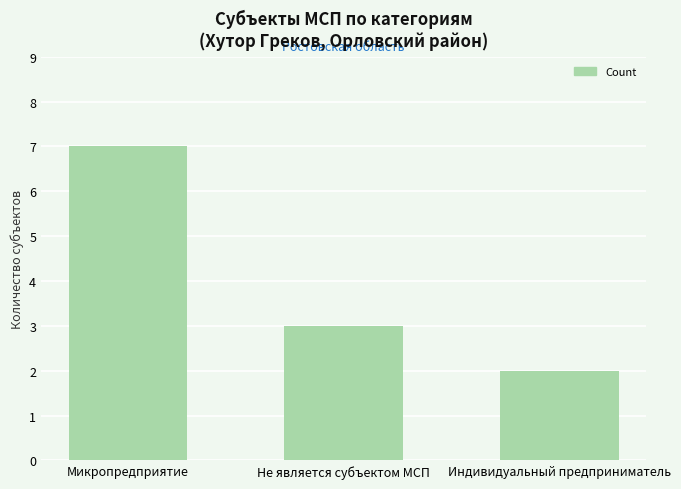

Rank the categories by value from lowest to highest.

Индивидуальный предприниматель, Не является субъектом МСП, Микропредприятие